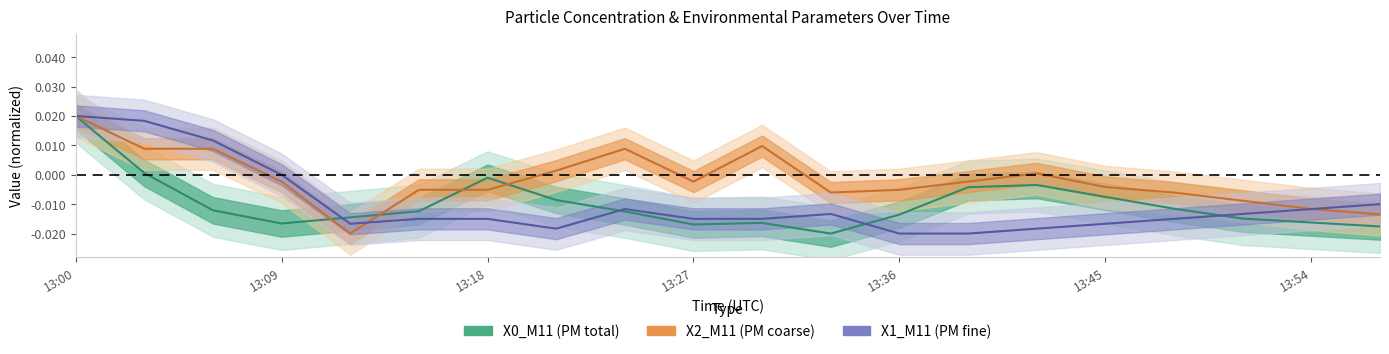

How many lines are shown in the chart?

3